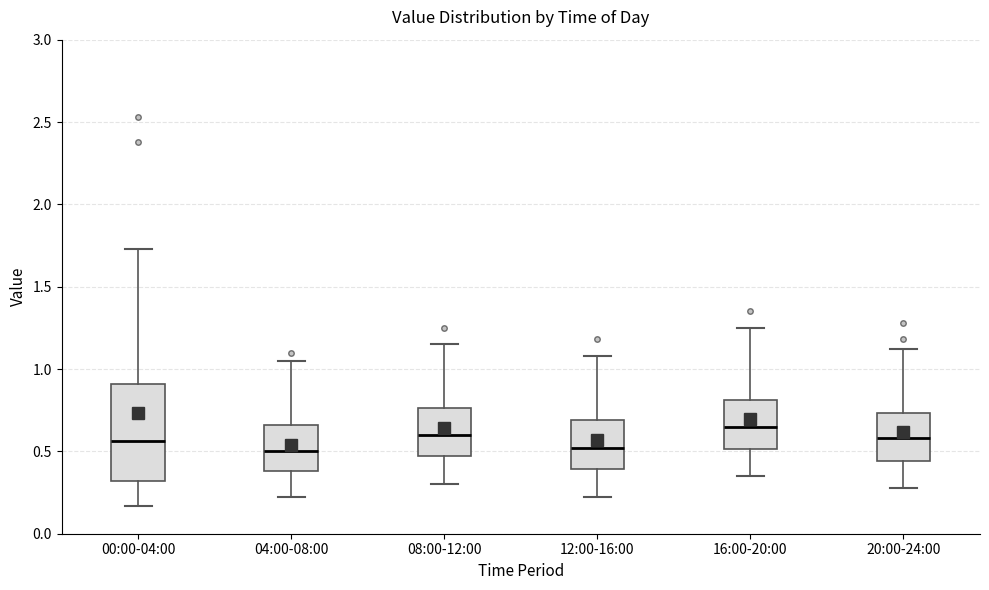

Where does the lower whisker of the box for 08:00-12:00 end on the y-axis? The values are not printed on the chart, so give them approximately, as read against the axis.

0.30